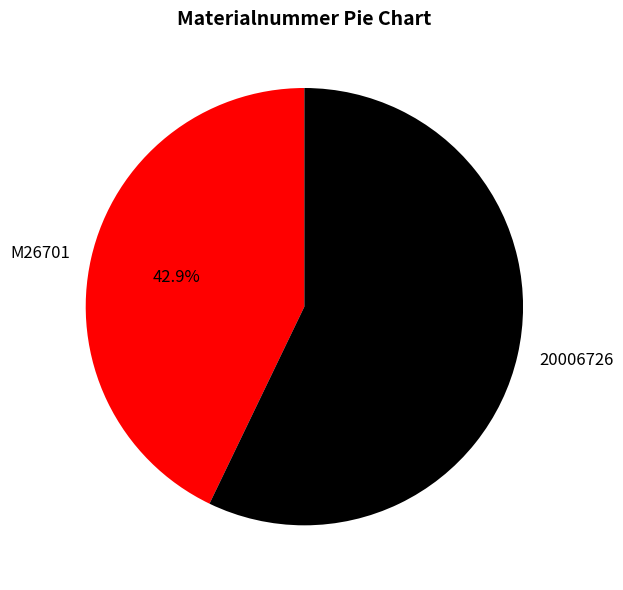

Between 20006726 and M26701, which is larger?

20006726